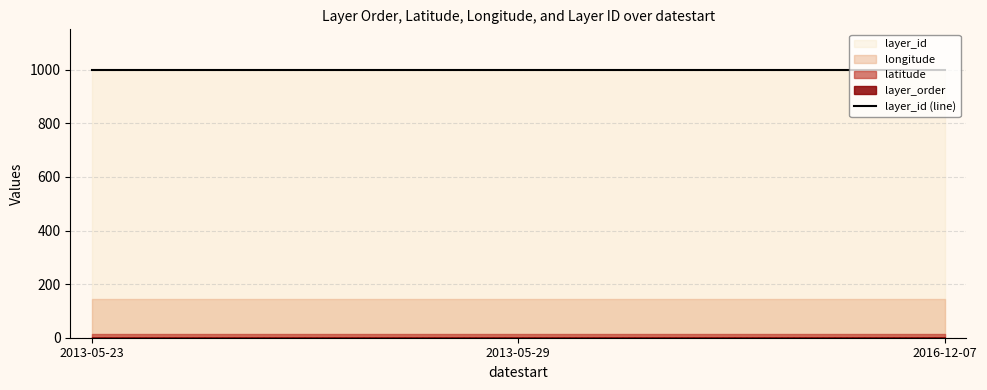

At which label is longitude closest to 145?

2013-05-23